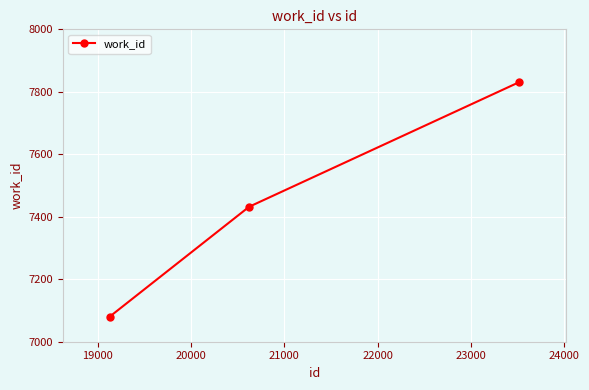

What is the minimum value shown in the chart?

7080